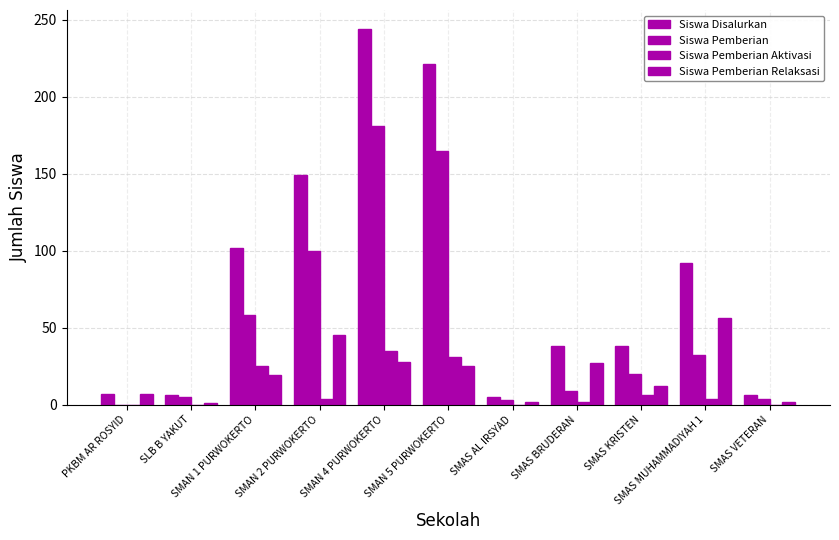

Are the bars horizontal?

No